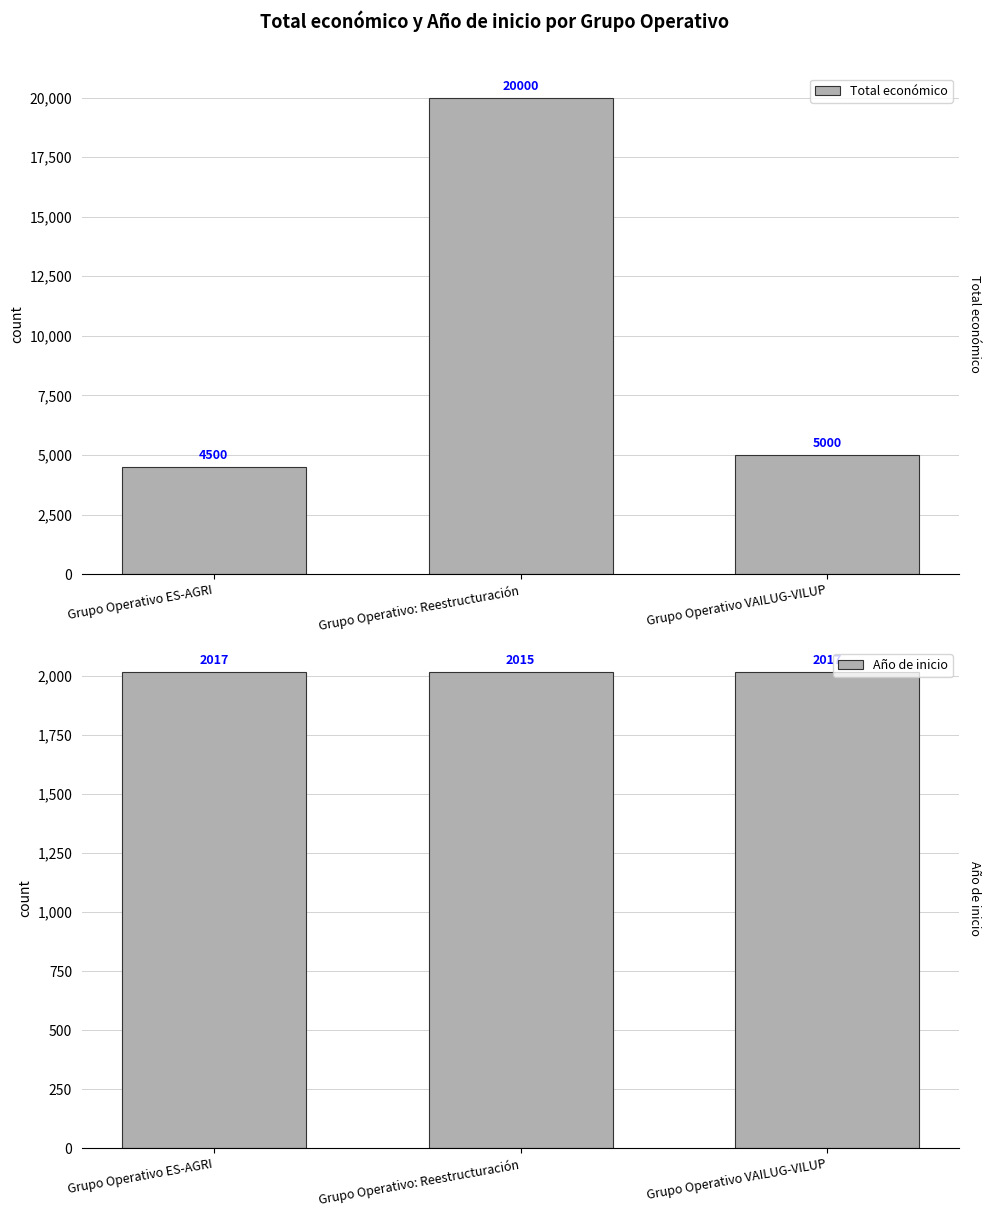

What is the label of the 3rd bar from the left?

Grupo Operativo VAILUG-VILUP